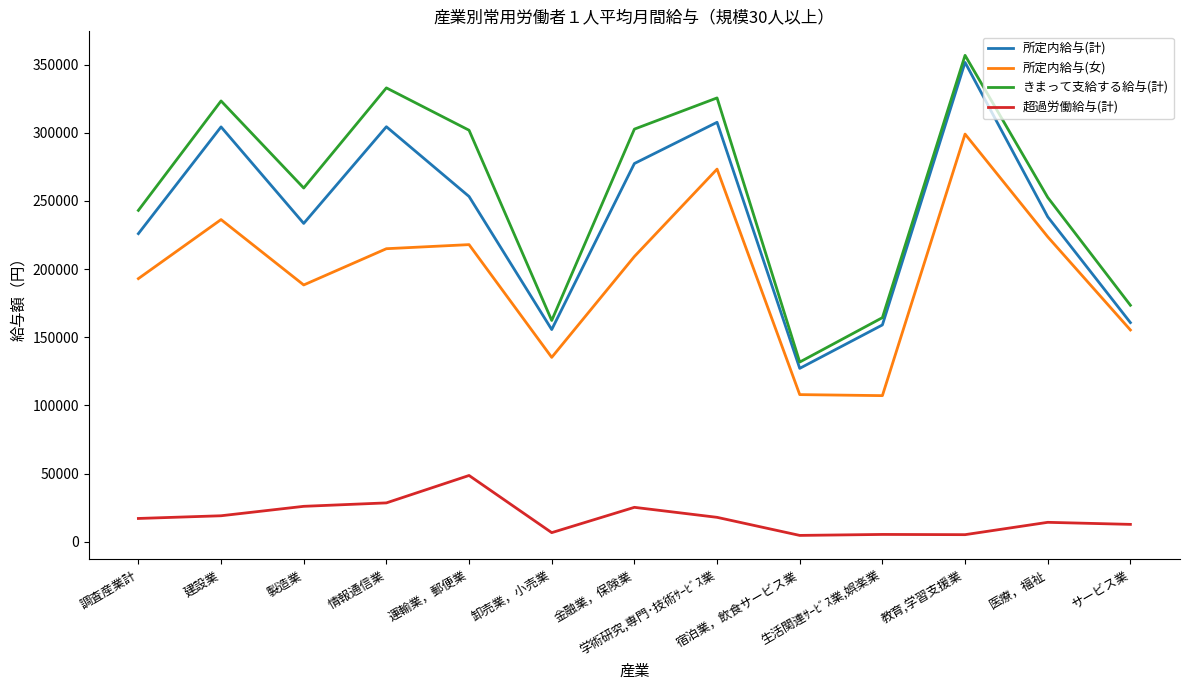

The きまって支給する給与(計) series shows 252521 at 医療，福祉. True or false?

True